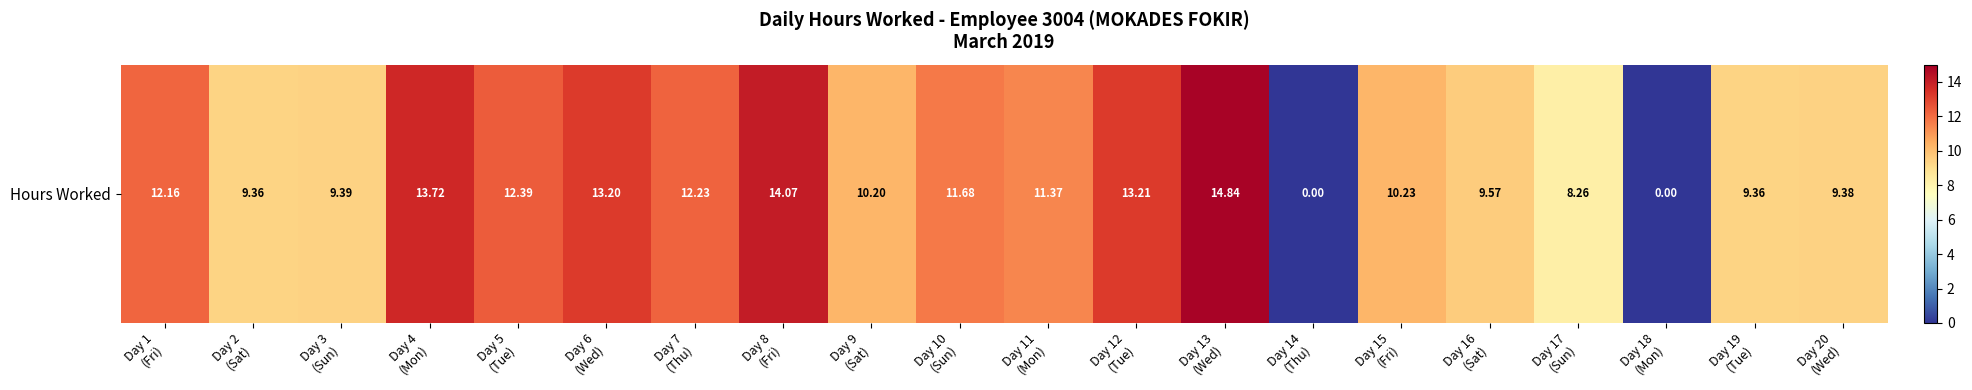

Which category has the highest value across all series?

Day 13
(Wed)